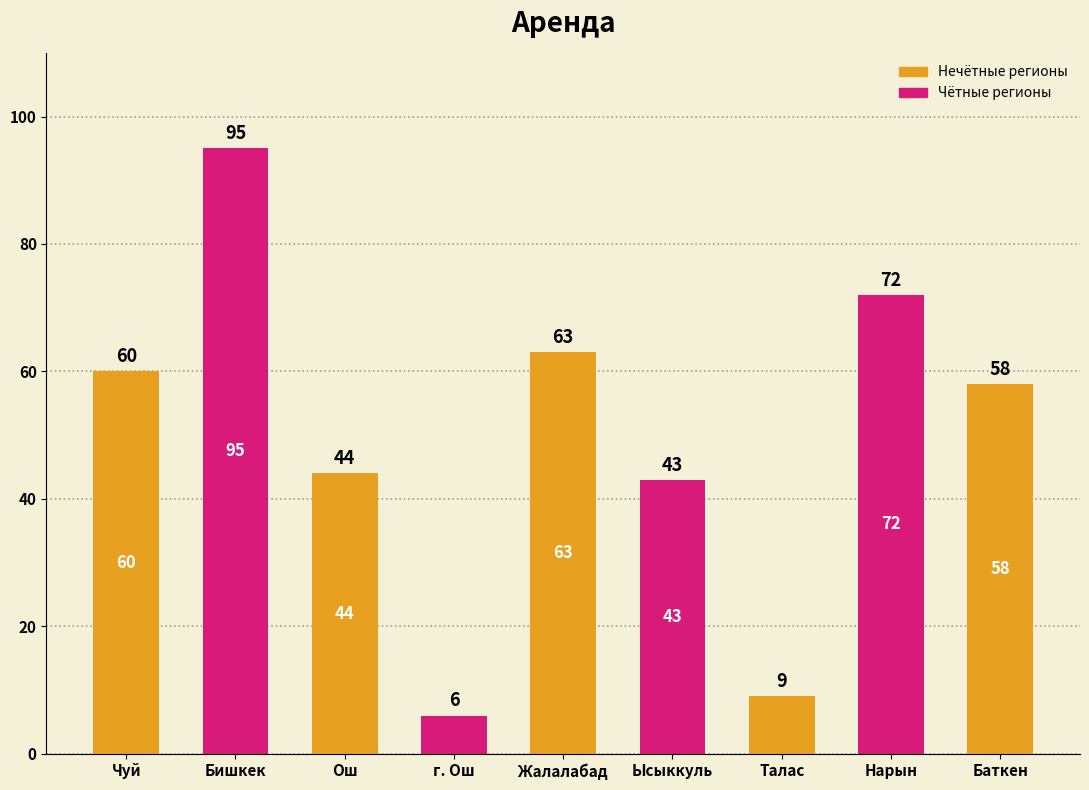

Rank the categories by value from lowest to highest.

г. Ош, Талас, Ысыккуль, Ош, Баткен, Чуй, Жалалабад, Нарын, Бишкек